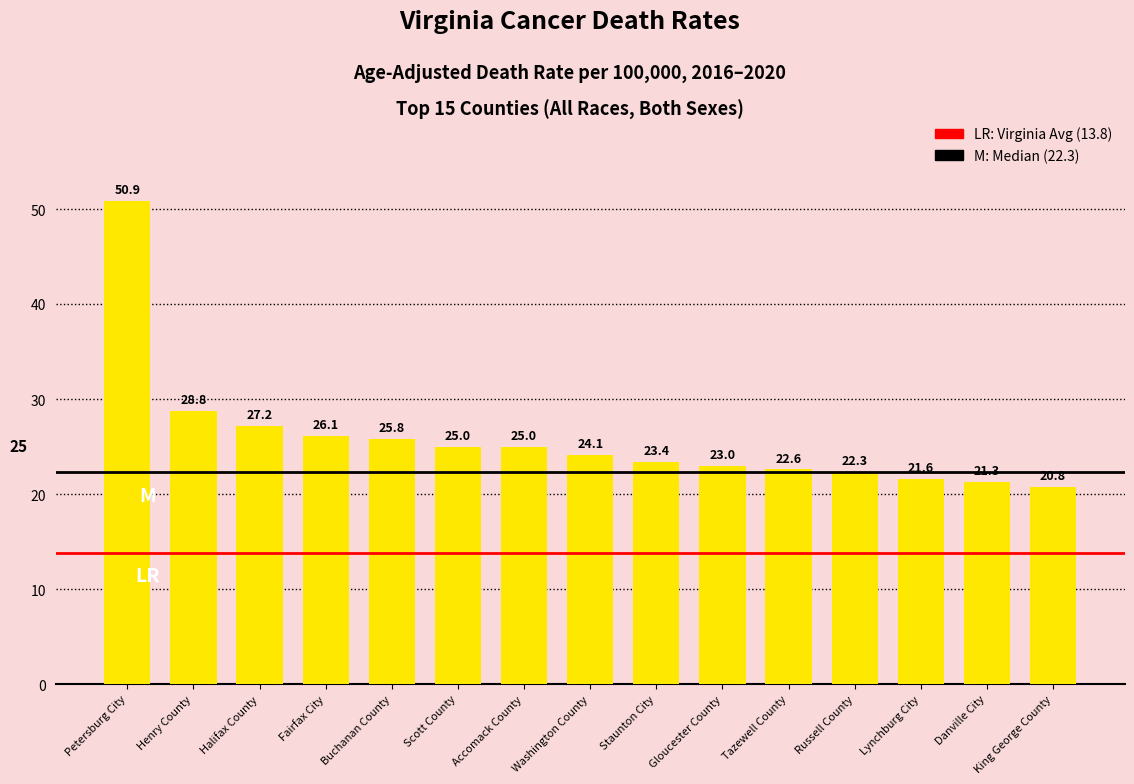

Which category has the lowest value across all series?

King George County